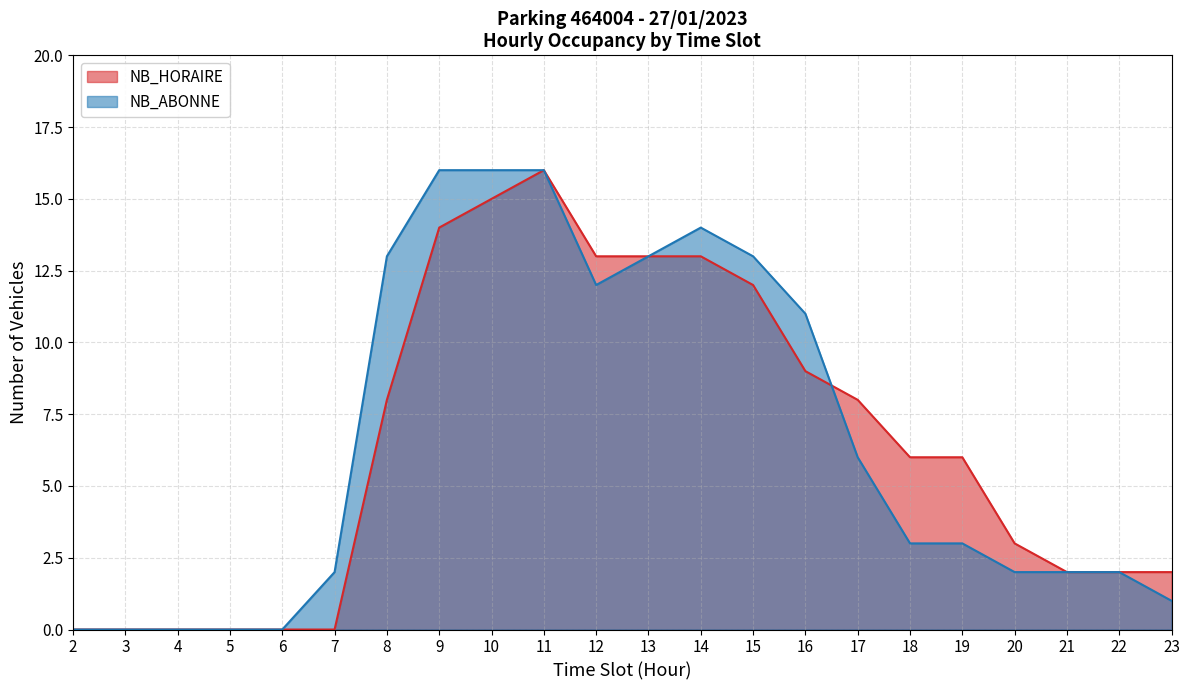

In NB_ABONNE, how many points are higher than both neighbors (excluding endpoints)?

1